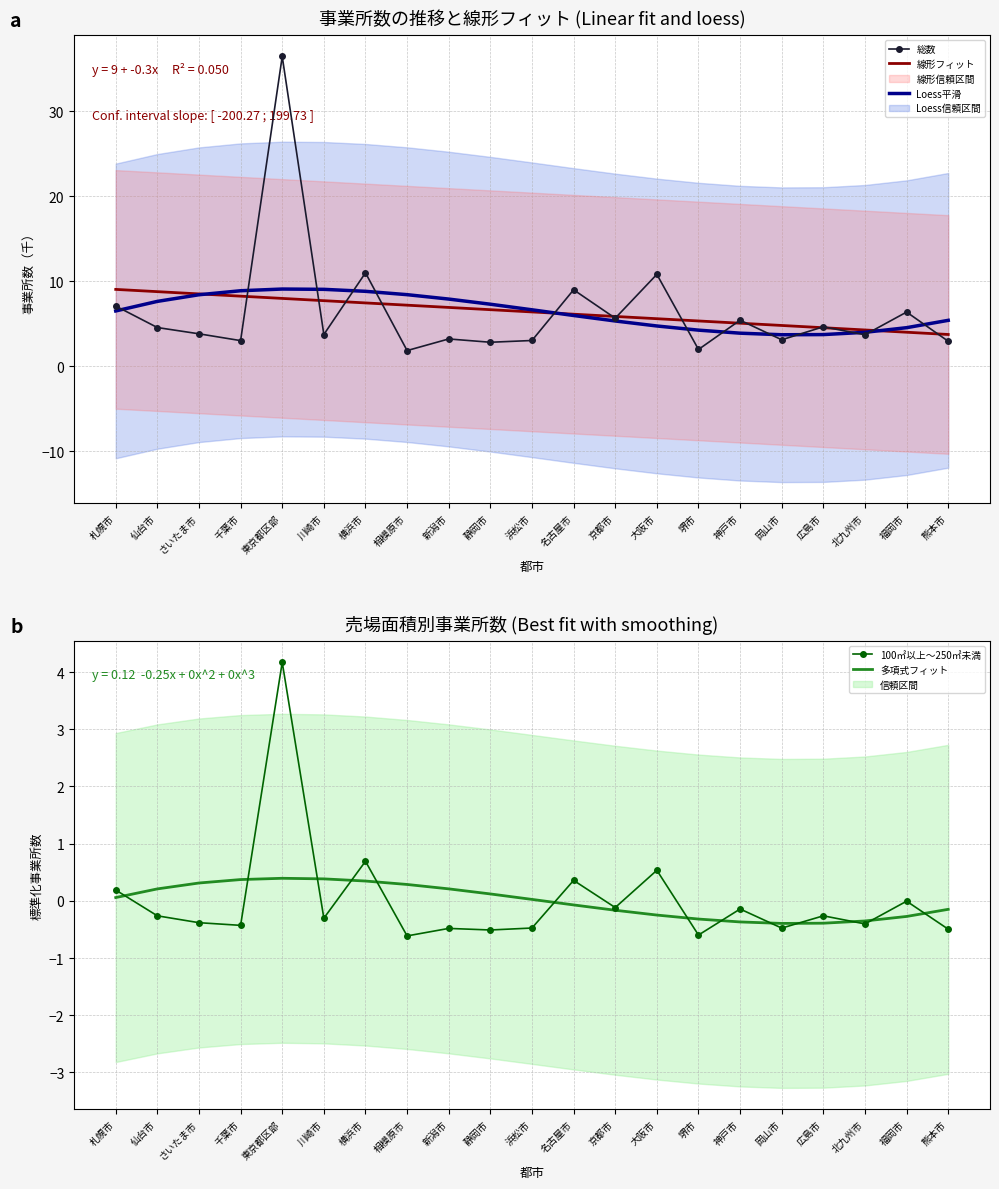

At how many categories does at least one series exceed 9?

6